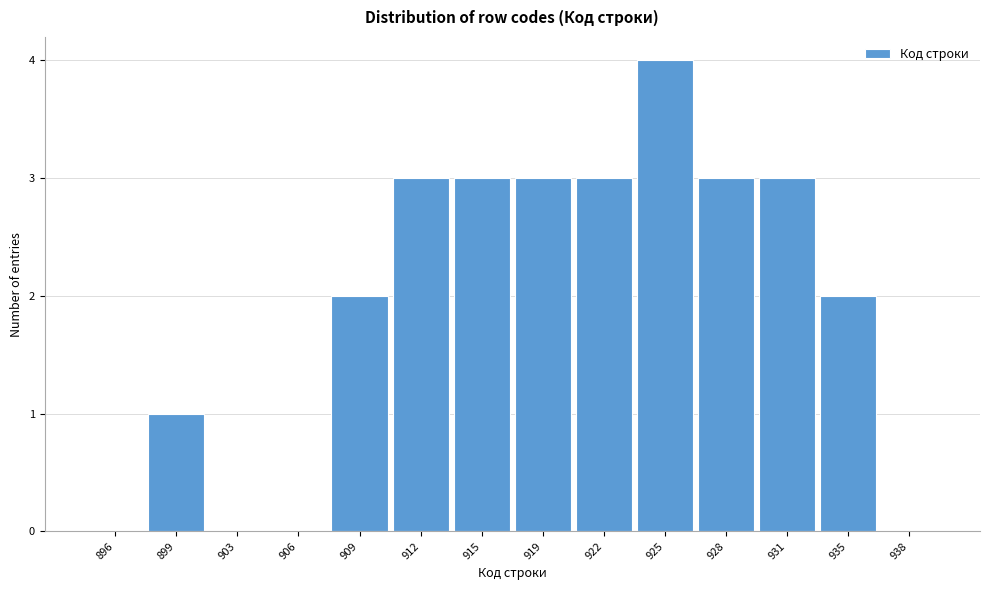

Reading right to left, transcribe all the data shown in this chart.

938=0	935=2	931=3	928=3	925=4	922=3	919=3	915=3	912=3	909=2	906=0	903=0	899=1	896=0